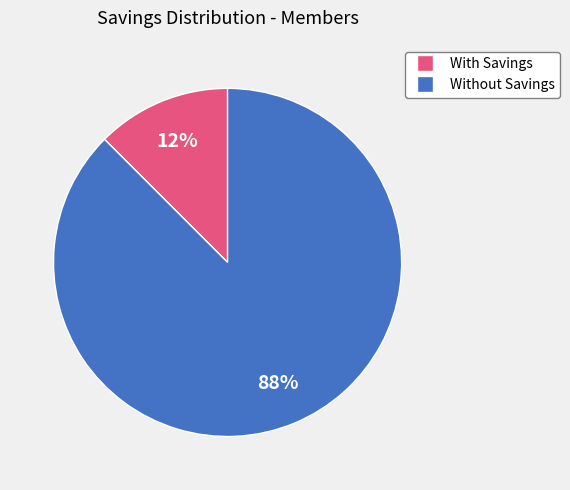

Does any single category account for the majority?

Yes